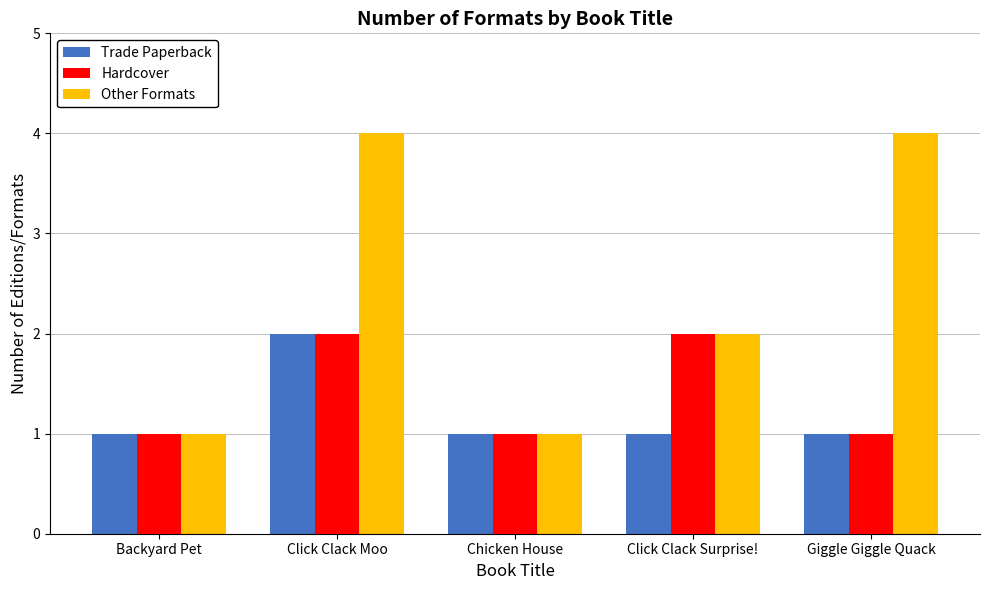

What is the sum of the Other Formats values at Click Clack Moo and Click Clack Surprise!?

6